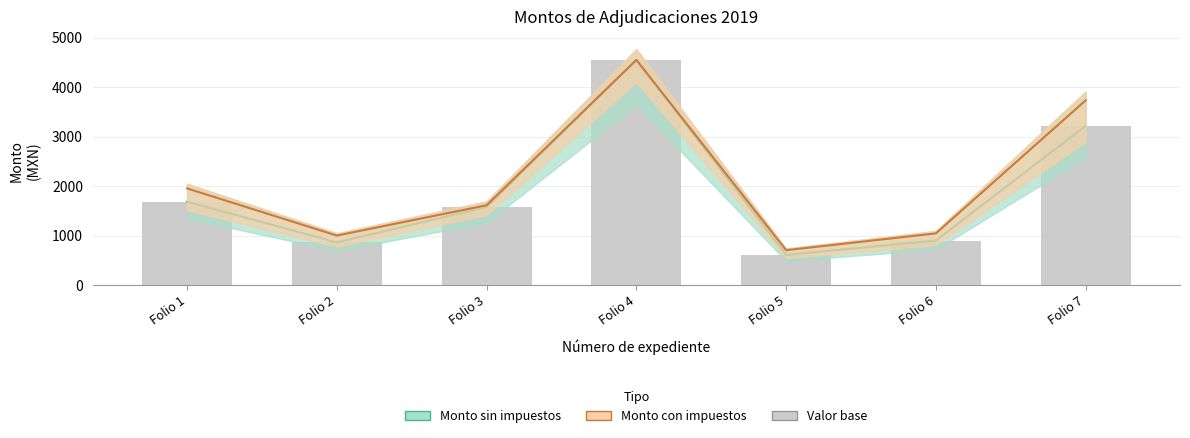

Reading right to left, list all the values displayed in this chart.

Monto sin impuestos: Folio 7=3219.8	Folio 6=901.4	Folio 5=609.4	Folio 4=4552.3	Folio 3=1578.2	Folio 2=864.0	Folio 1=1685.3
Monto con impuestos: Folio 7=3735.0	Folio 6=1046.0	Folio 5=706.9	Folio 4=4552.3	Folio 3=1615.0	Folio 2=1002.2	Folio 1=1955.0